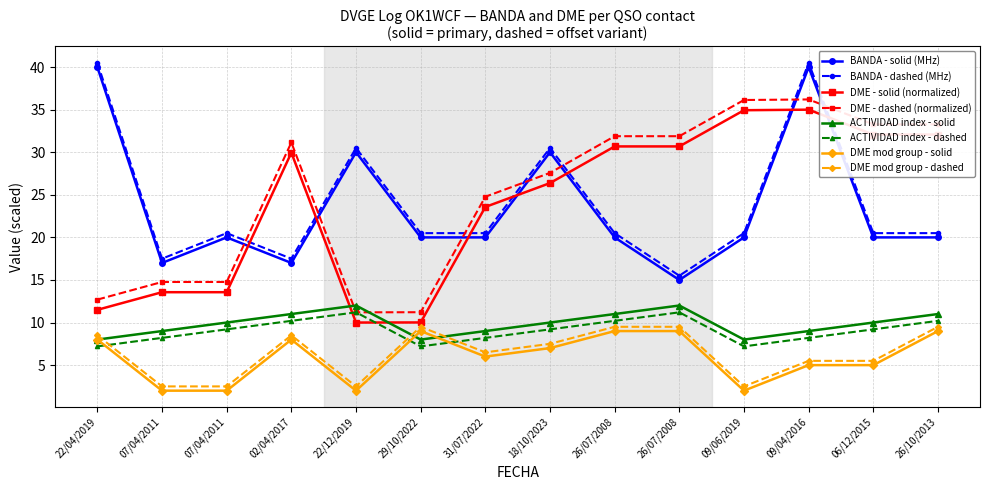

What are all the series names shown in the legend?

BANDA - solid (MHz), BANDA - dashed (MHz), DME - solid (normalized), DME - dashed (normalized), ACTIVIDAD index - solid, ACTIVIDAD index - dashed, DME mod group - solid, DME mod group - dashed